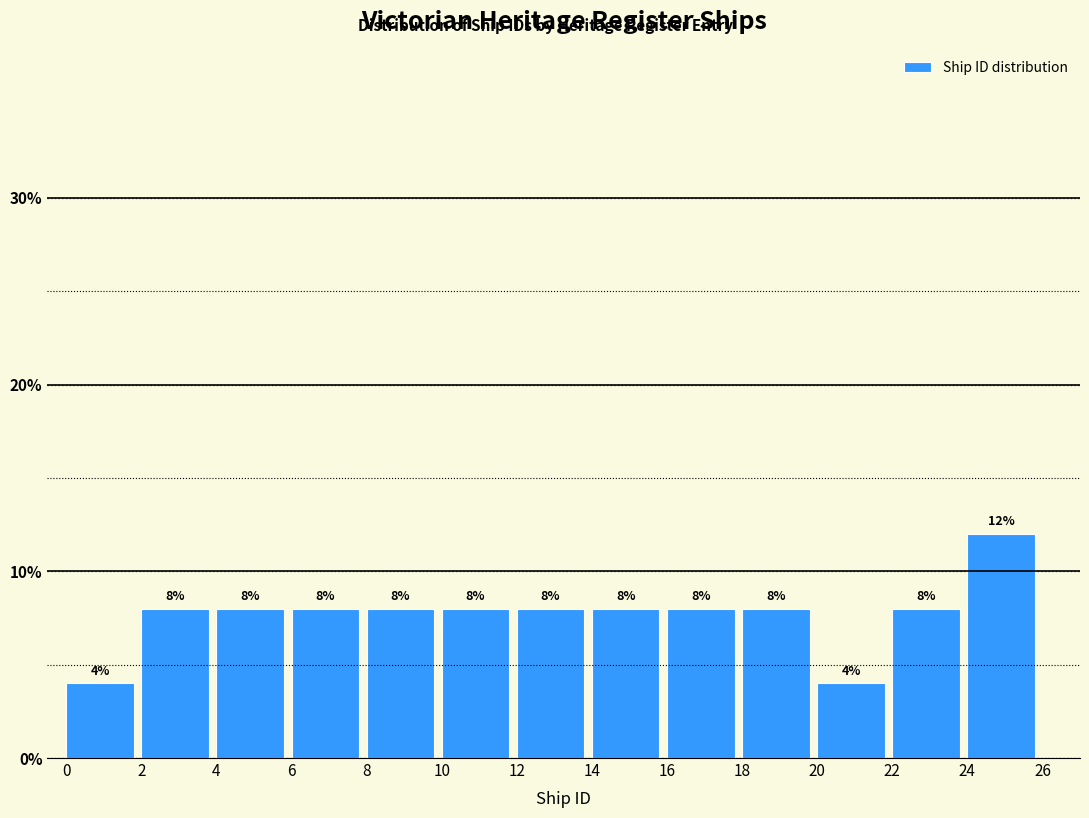

What is the height of the bar covering 8 to 10 on the x-axis?

8